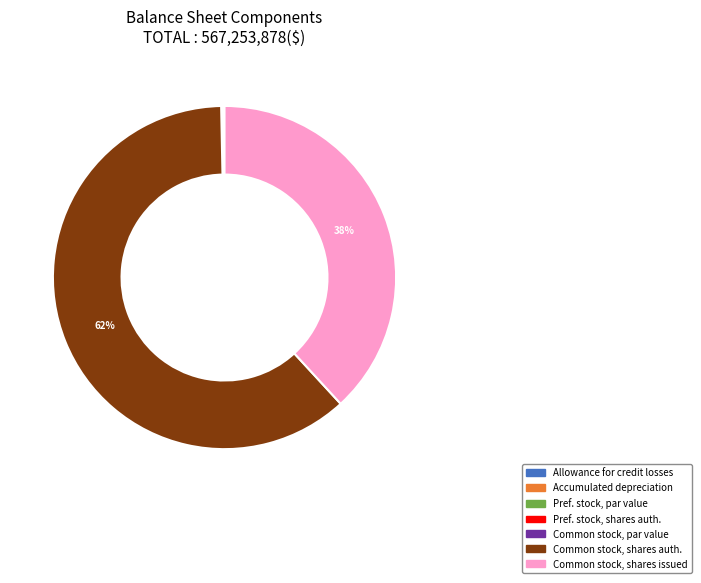

To the nearest percent, what is the average slice percentage?

14%